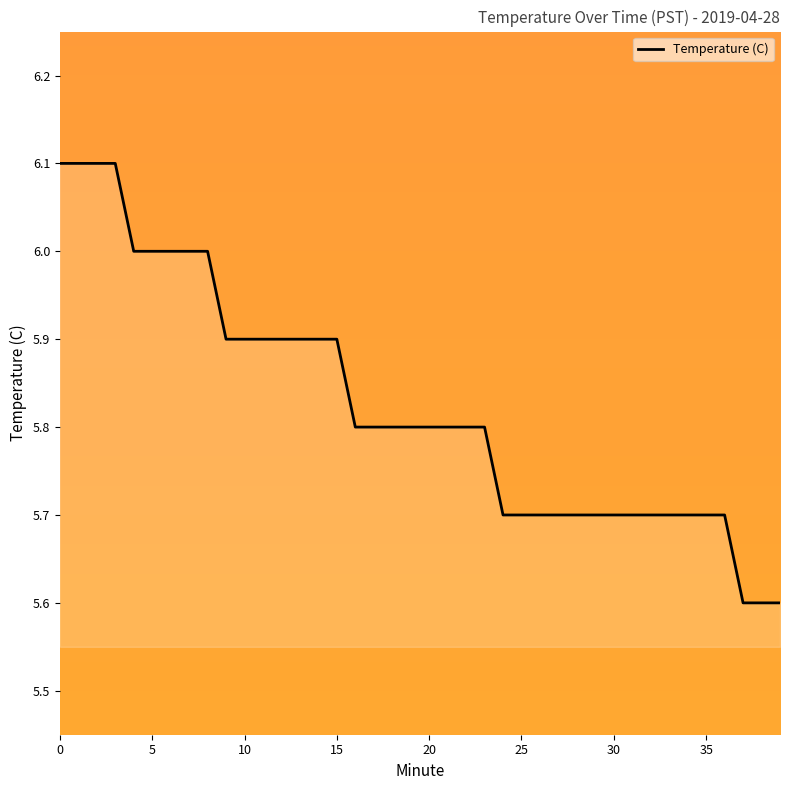

What is the maximum value shown in the chart?

6.1